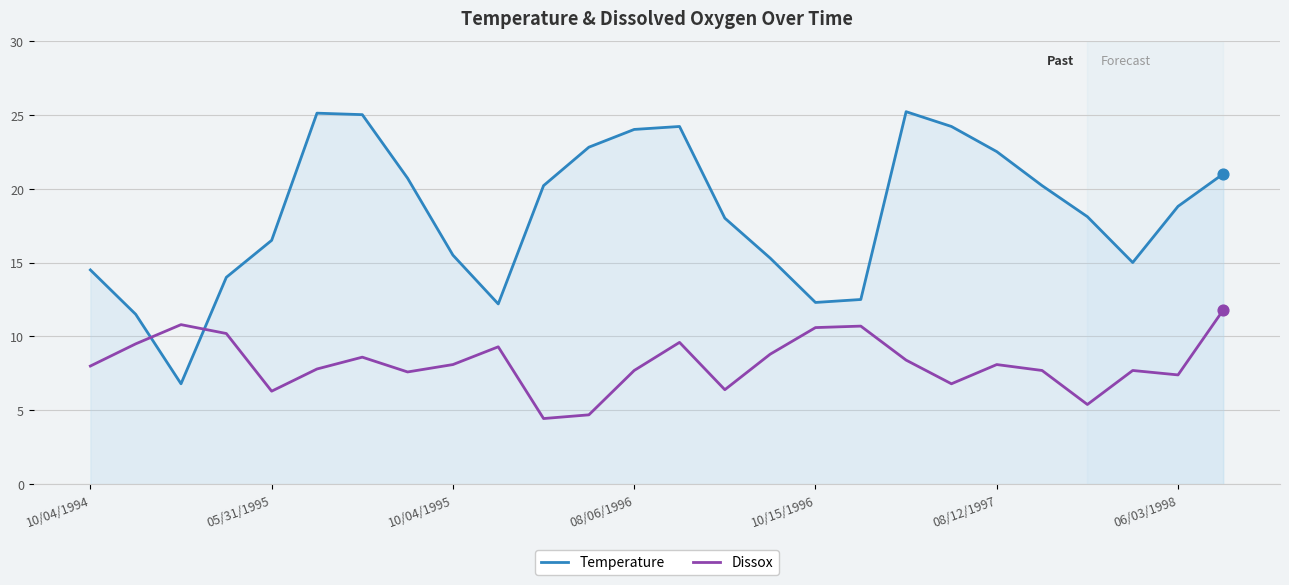

What are all the series names shown in the legend?

Temperature, Dissox